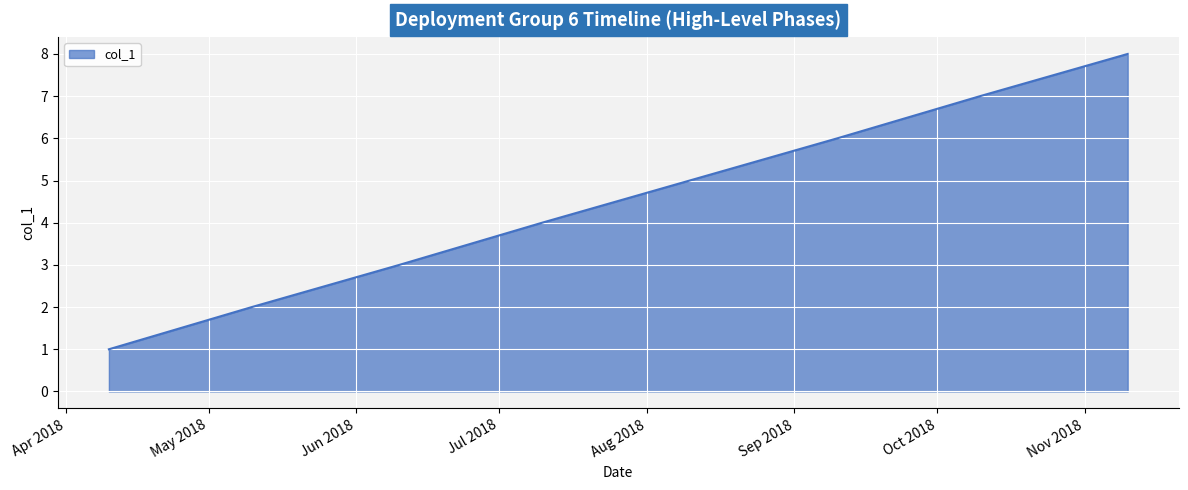

What is the greatest value displayed?

8